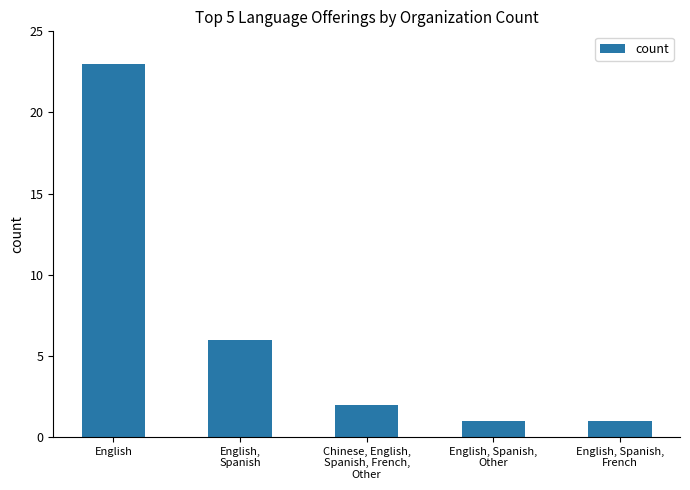

Read the value at English, to the nearest 10.

20